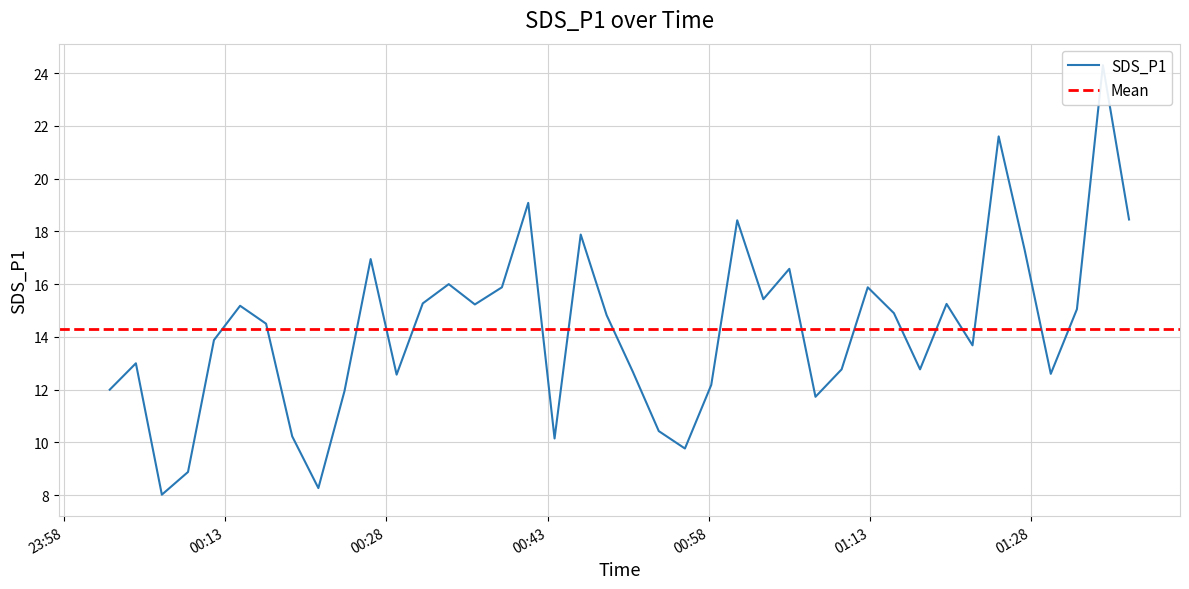

What is the difference between the maximum and minimum values?

16.3